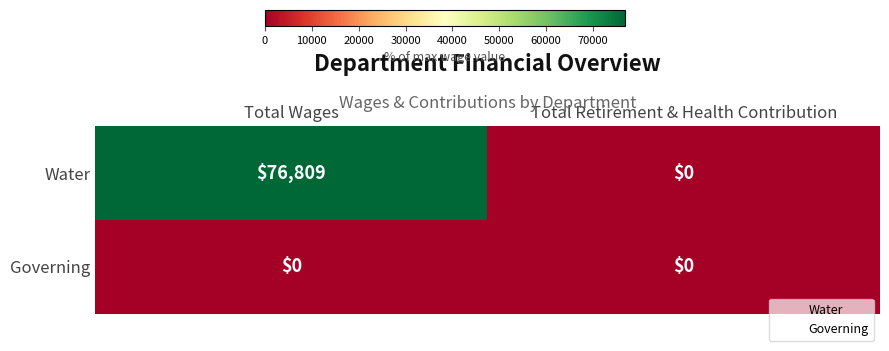

At which category does the chart reach its peak across all series?

Total Wages